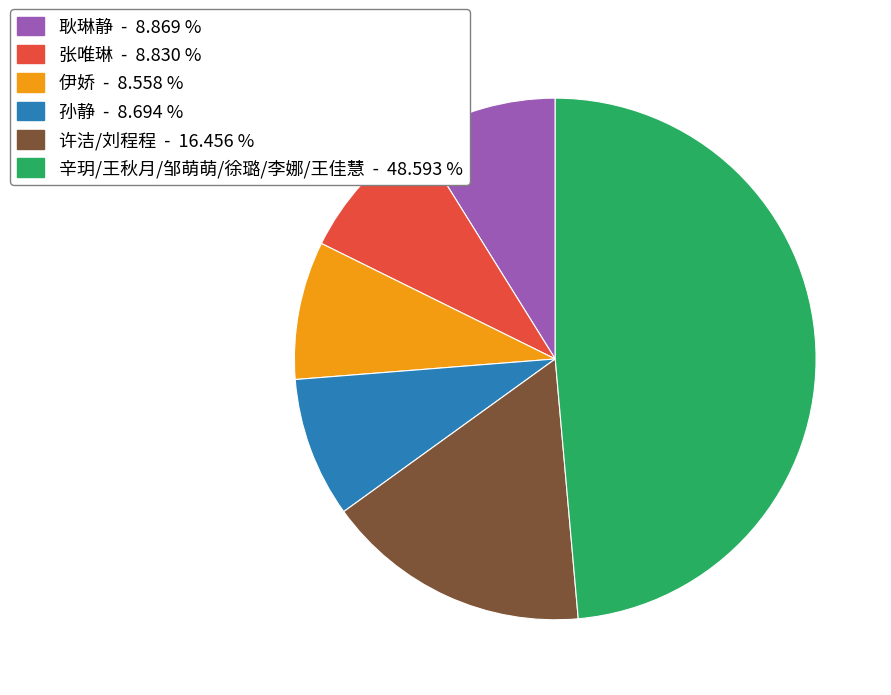

Is there a majority slice in this chart?

No